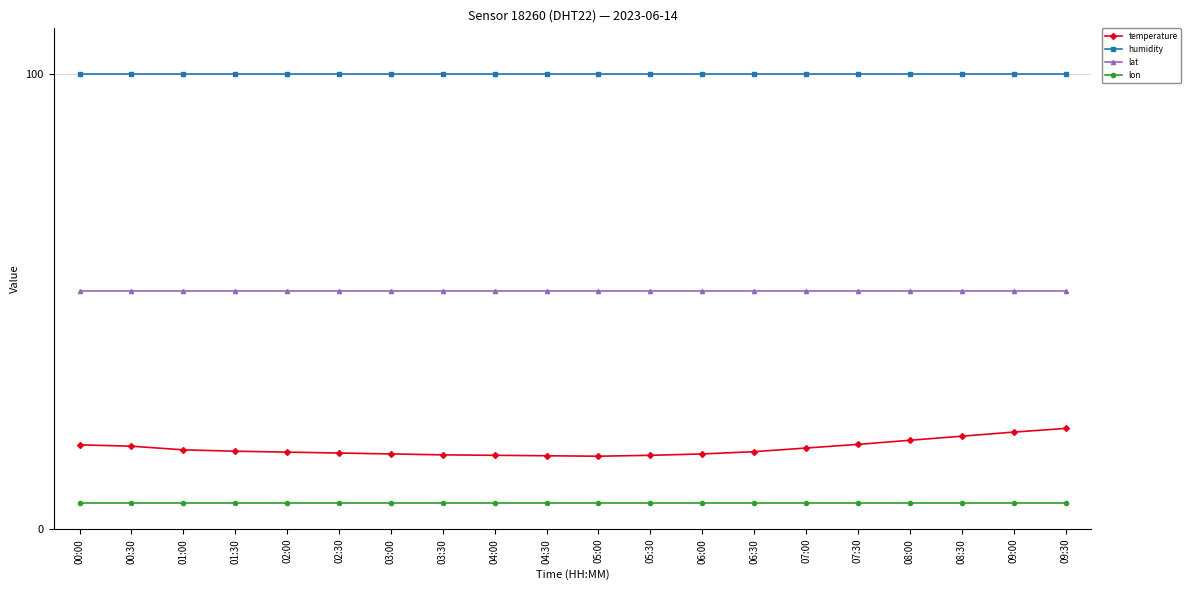

Which series has the largest total across all categories?

humidity